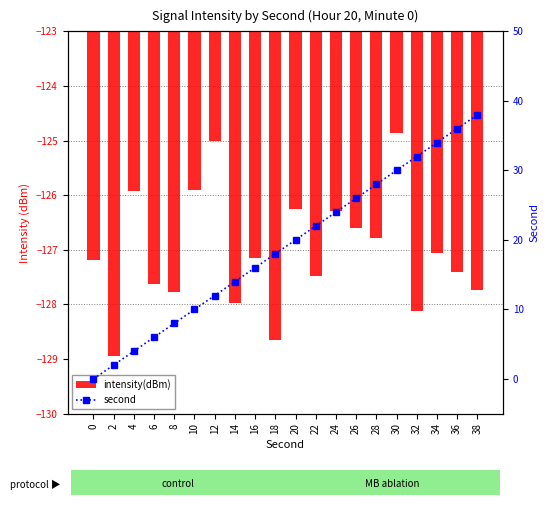

What is the difference between the maximum and second lowest values in the second series?

36.0